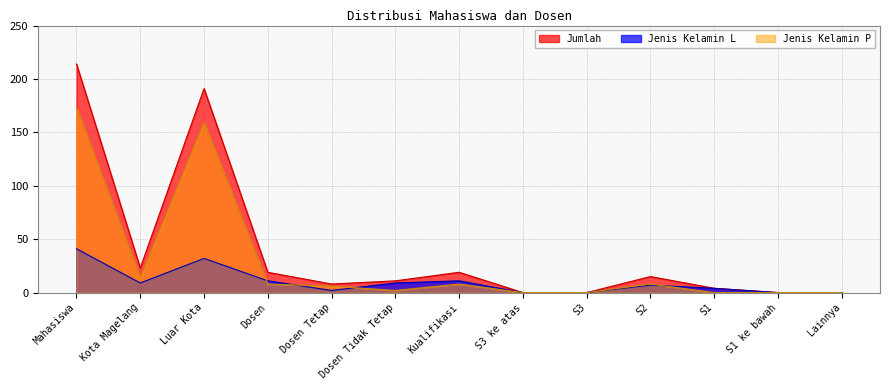

Between S3 ke atas and Dosen, which is larger?

Dosen